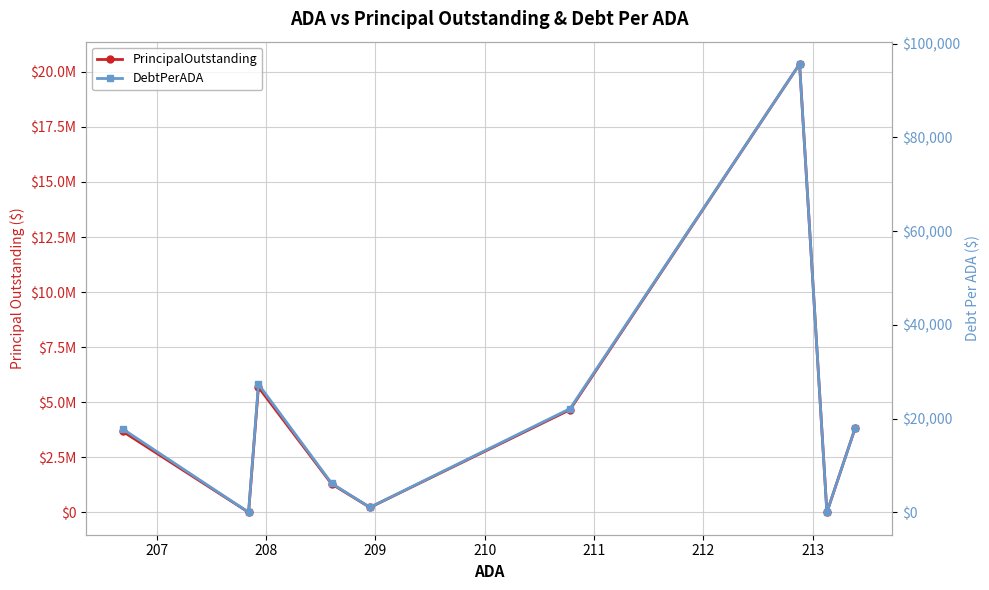

Reading left to right, list all the values displayed in this chart.

PrincipalOutstanding: 3670000.0	0.0	5685000.0	1285000.0	220000.0	4660000.0	20355000.0	0.0	3850000.0
DebtPerADA: 17756.1	0.0	27340.9	6160.1	1052.9	22108.4	95617.2	0.0	18042.1